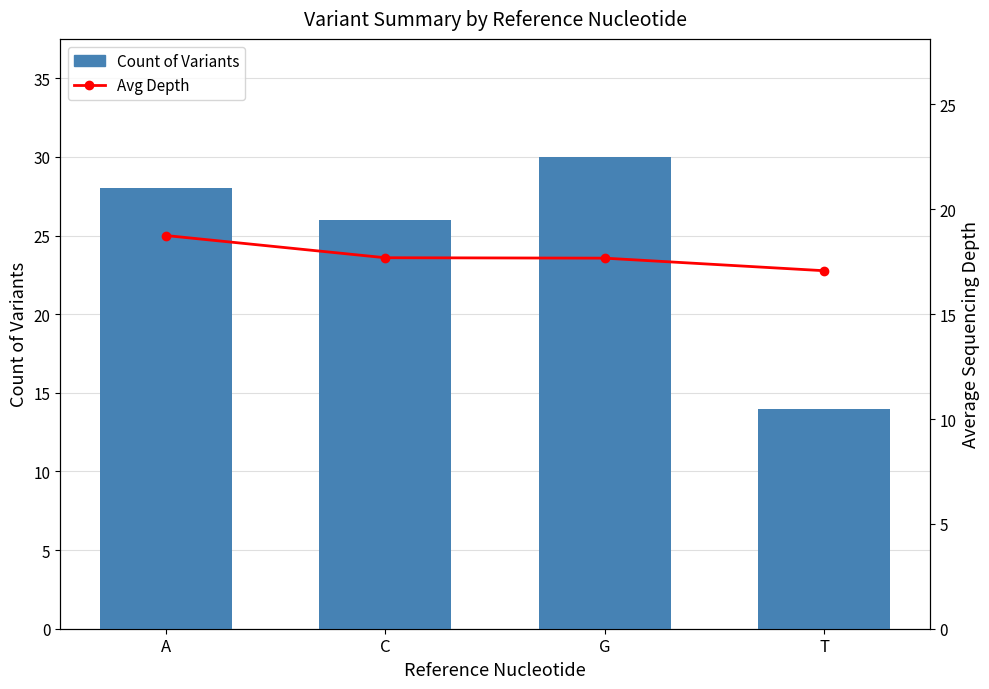

What is the highest value of the Avg Depth series?

18.8